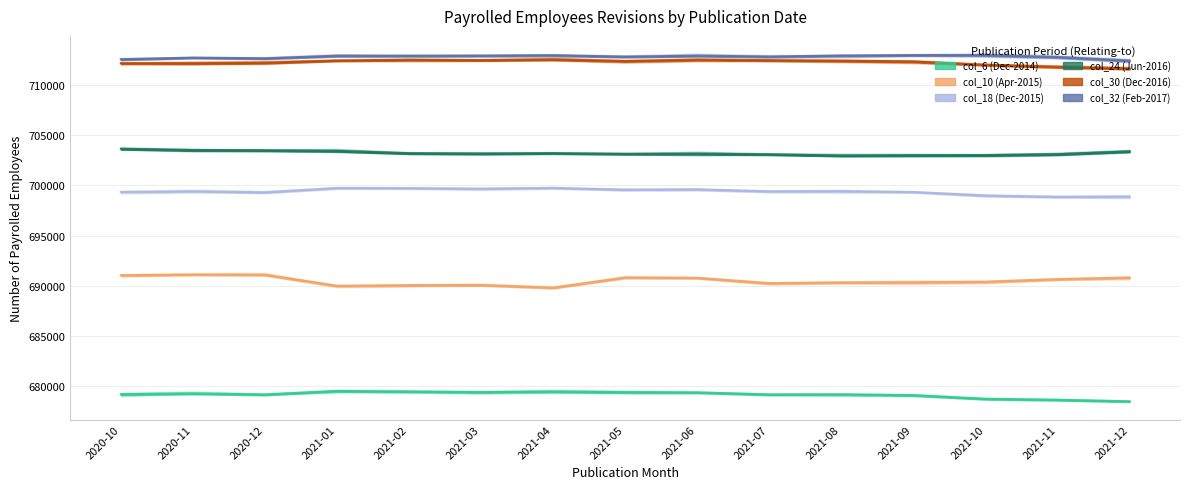

How many values in the col_32 (Feb-2017) series exceed 712920?

7